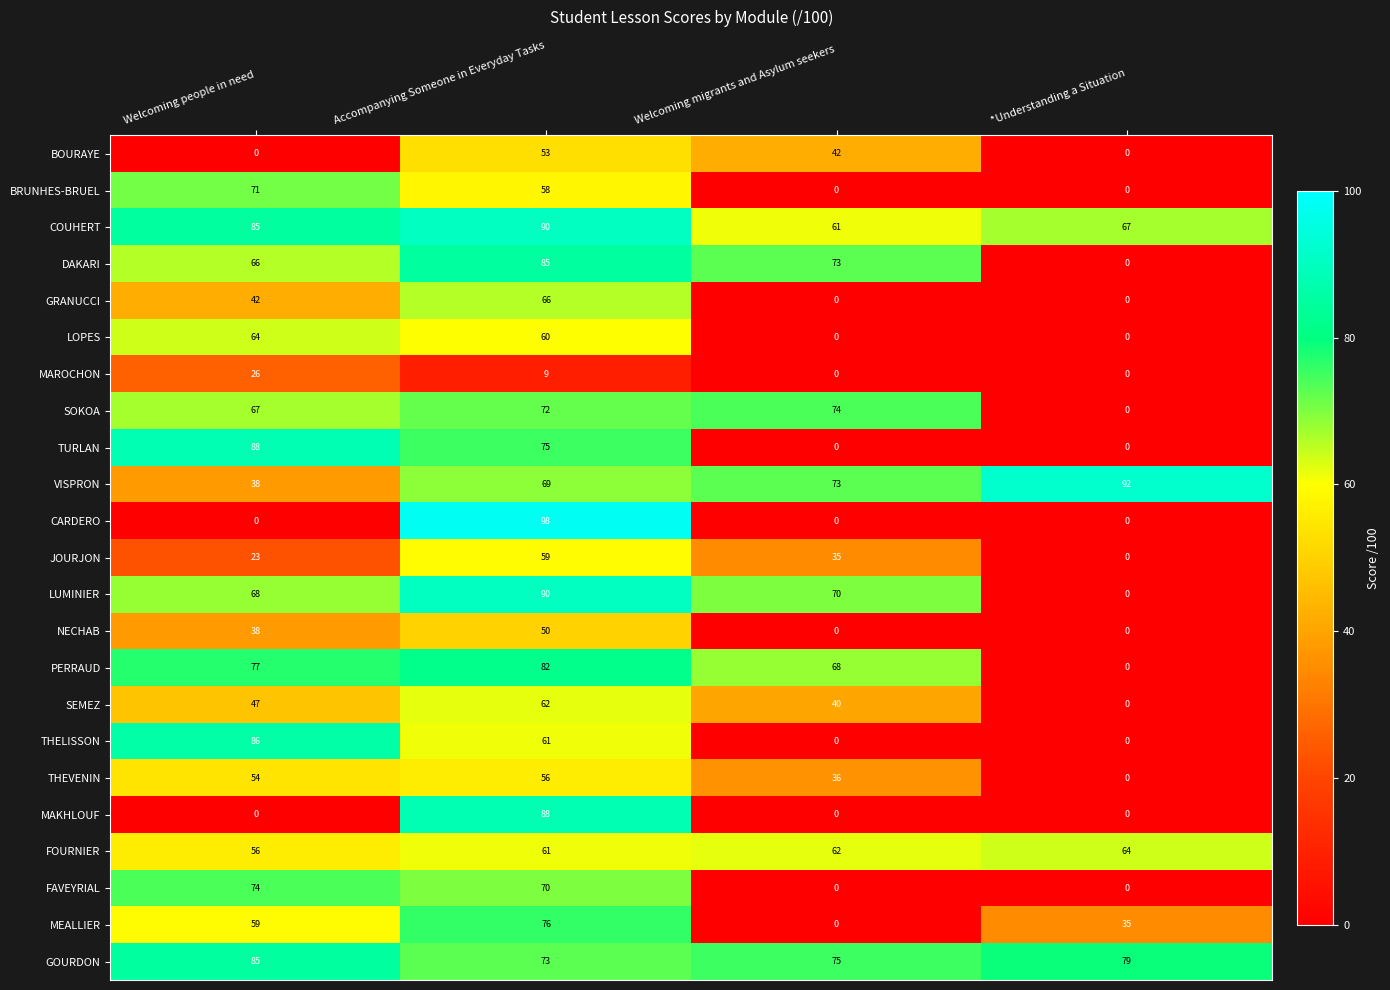

What is the difference between the BRUNHES-BRUEL values at Welcoming people in need and *Understanding a Situation?

71